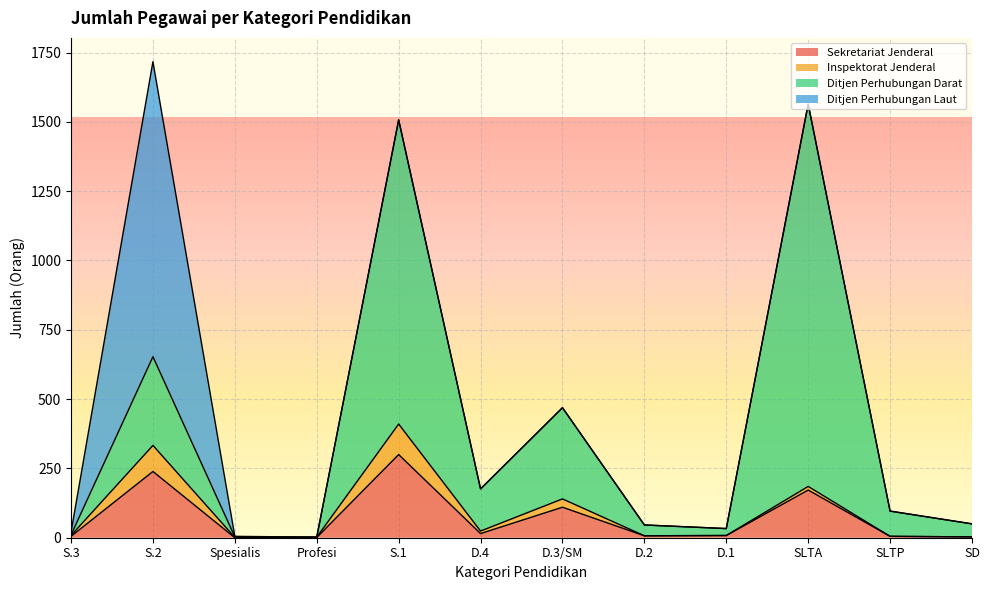

At which category is the sum across all series the highest?

S.2